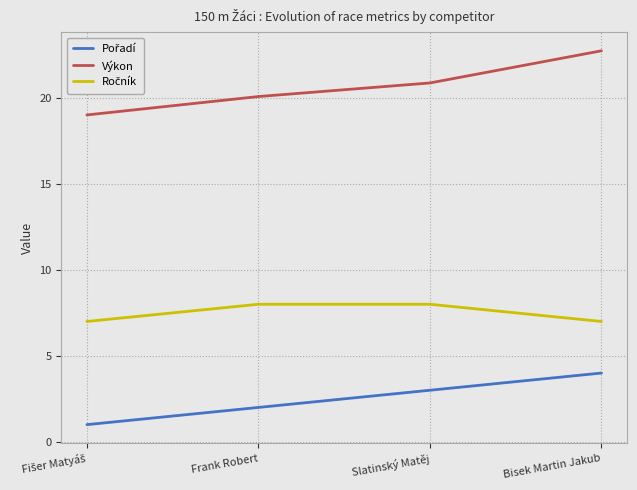

What is the difference between the second highest and second lowest values in the Výkon series?

0.8